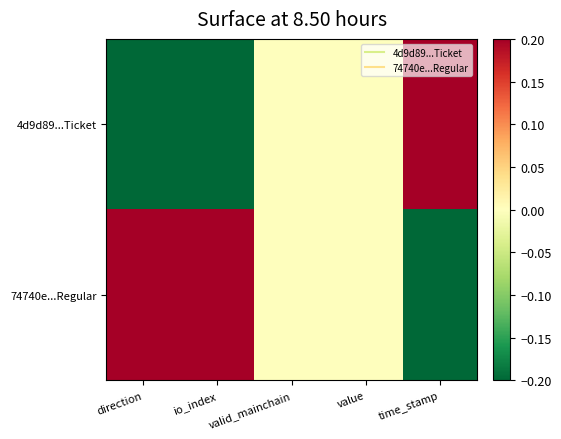

Reading left to right, what are all the values shown in this chart?

4d9d89...Ticket: direction=-0.2	io_index=-0.2	valid_mainchain=0.0	value=0.0	time_stamp=0.2
74740e...Regular: direction=0.2	io_index=0.2	valid_mainchain=0.0	value=0.0	time_stamp=-0.2